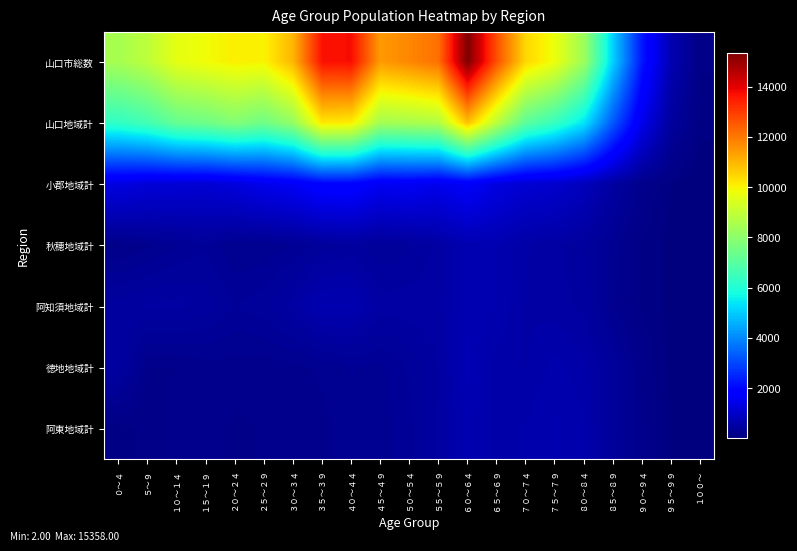

Reading left to right, what are all the values shown in this chart?

山口市総数: ０～４=8481	５～９=8894	１０～１４=9636	１５～１９=9861	２０～２４=10074	２５～２９=10007	３０～３４=11003	３５～３９=13684	４０～４４=13751	４５～４９=11451	５０～５４=11768	５５～５９=12157	６０～６４=15358	６５～６９=12674	７０～７４=10453	７５～７９=9780	８０～８４=8290	８５～８９=5069	９０～９４=2240	９５～９９=672	１００～=132
山口地域計: ０～４=6310	５～９=6643	１０～１４=7274	１５～１９=7464	２０～２４=7815	２５～２９=7473	３０～３４=8136	３５～３９=10218	４０～４４=10122	４５～４９=8436	５０～５４=8507	５５～５９=8691	６０～６４=10839	６５～６９=8870	７０～７４=7088	７５～７９=6400	８０～８４=5389	８５～８９=3255	９０～９４=1441	９５～９９=428	１００～=85
小郡地域計: ０～４=1327	５～９=1209	１０～１４=1181	１５～１９=1153	２０～２４=1269	２５～２９=1484	３０～３４=1617	３５～３９=1924	４０～４４=1926	４５～４９=1576	５０～５４=1616	５５～５９=1479	６０～６４=1708	６５～６９=1331	７０～７４=1134	７５～７９=1069	８０～８４=832	８５～８９=480	９０～９４=201	９５～９９=61	１００～=6
秋穂地域計: ０～４=169	５～９=228	１０～１４=300	１５～１９=351	２０～２４=247	２５～２９=250	３０～３４=306	３５～３９=388	４０～４４=445	４５～４９=359	５０～５４=411	５５～５９=500	６０～６４=687	６５～６９=665	７０～７４=550	７５～７９=497	８０～８４=428	８５～８９=282	９０～９４=113	９５～９９=40	１００～=11
阿知須地域計: ０～４=456	５～９=492	１０～１４=498	１５～１９=458	２０～２４=360	２５～２９=406	３０～３４=511	３５～３９=678	４０～４４=672	４５～４９=519	５０～５４=517	５５～５９=523	６０～６４=704	６５～６９=660	７０～７４=536	７５～７９=514	８０～８４=462	８５～８９=255	９０～９４=114	９５～９９=43	１００～=11
徳地地域計: ０～４=481	５～９=183	１０～１４=180	１５～１９=213	２０～２４=215	２５～２９=205	３０～３４=225	３５～３９=252	４０～４４=307	４５～４９=286	５０～５４=374	５５～５９=480	６０～６４=744	６５～６９=564	７０～７４=538	７５～７９=624	８０～８４=570	８５～８９=405	９０～９４=177	９５～９９=44	１００～=2
阿東地域計: ０～４=101	５～９=139	１０～１４=203	１５～１９=222	２０～２４=168	２５～２９=189	３０～３４=208	３５～３９=224	４０～４４=279	４５～４９=275	５０～５４=343	５５～５９=484	６０～６４=676	６５～６９=584	７０～７４=607	７５～７９=676	８０～８４=609	８５～８９=392	９０～９４=194	９５～９９=56	１００～=15